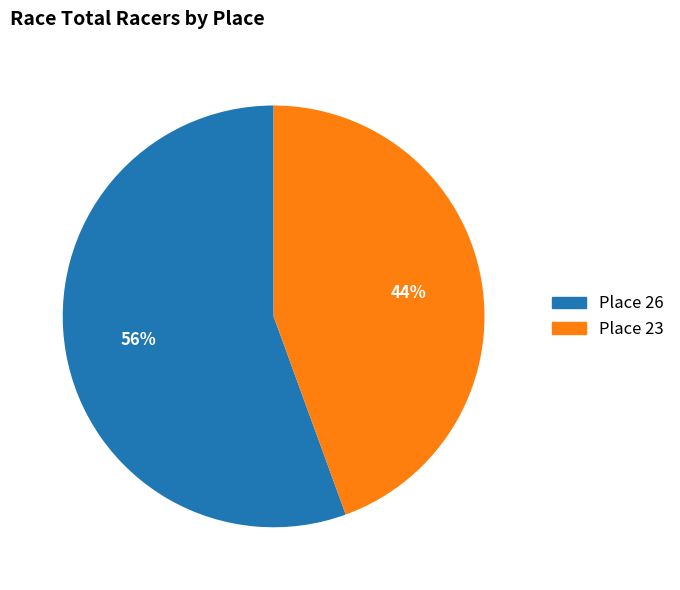

Is it true that Place 26 is 61% of the pie?

False